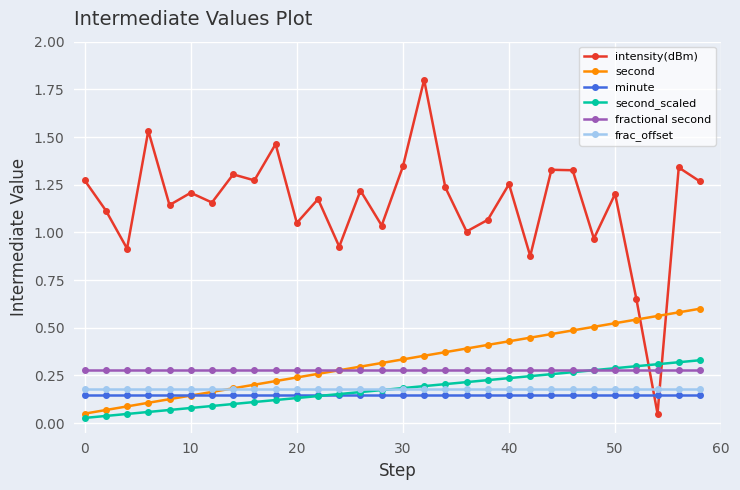

Rank the series by their maximum value, from highest to lowest.

intensity(dBm), second, second_scaled, fractional second, frac_offset, minute